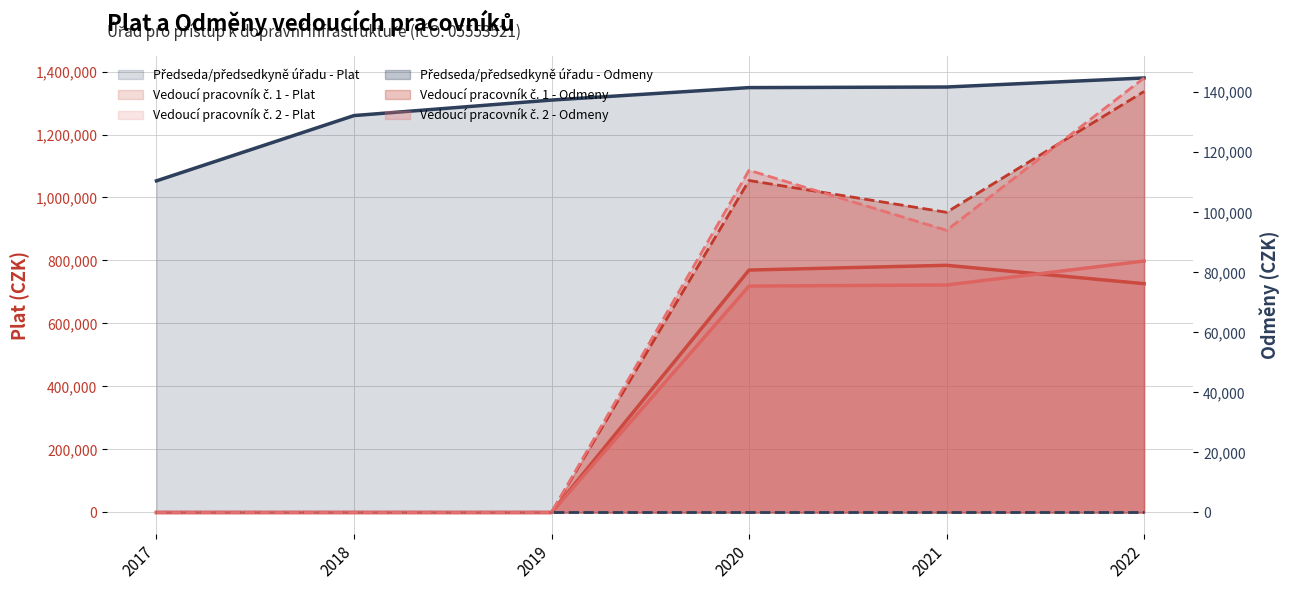

Between 2021 and 2022, which series saw the biggest shift?

Vedoucí pracovník č. 2 - Plat